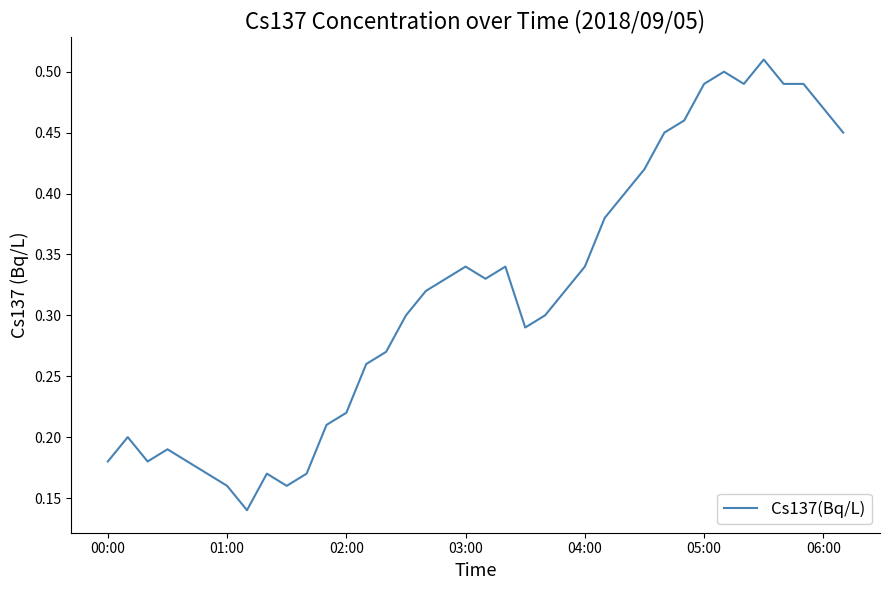

How many lines are shown in the chart?

1